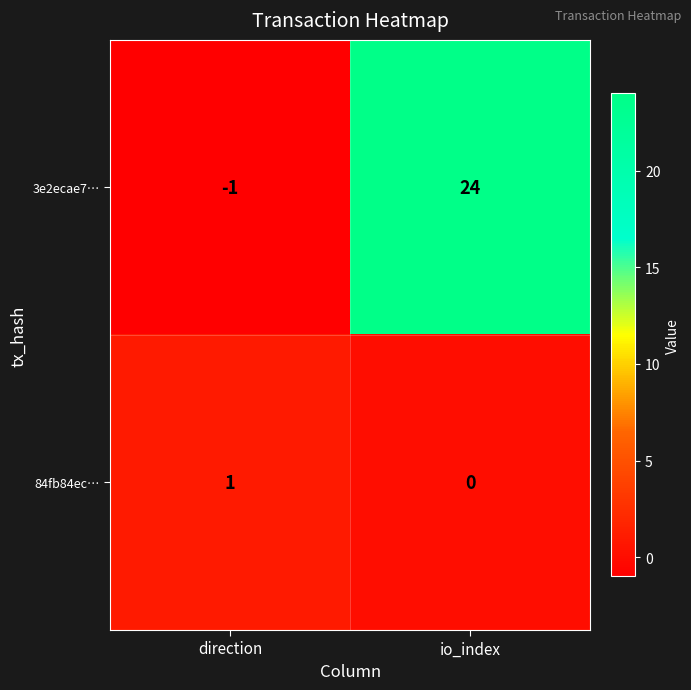

Between direction and io_index, which series saw the biggest shift?

3e2ecae7…